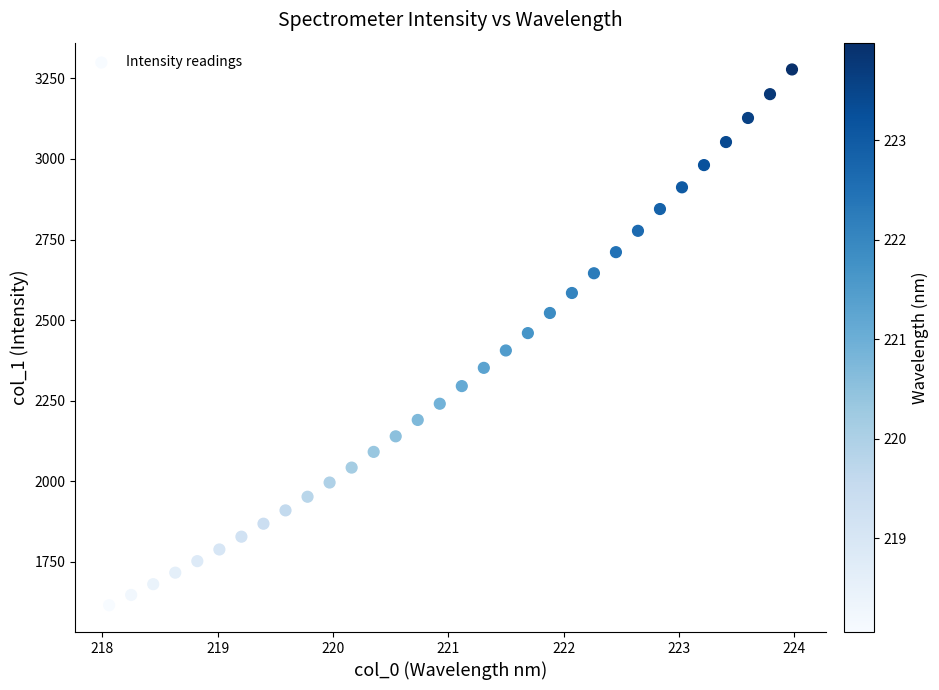

What is the range of Y values (max minus min)?

1662.3